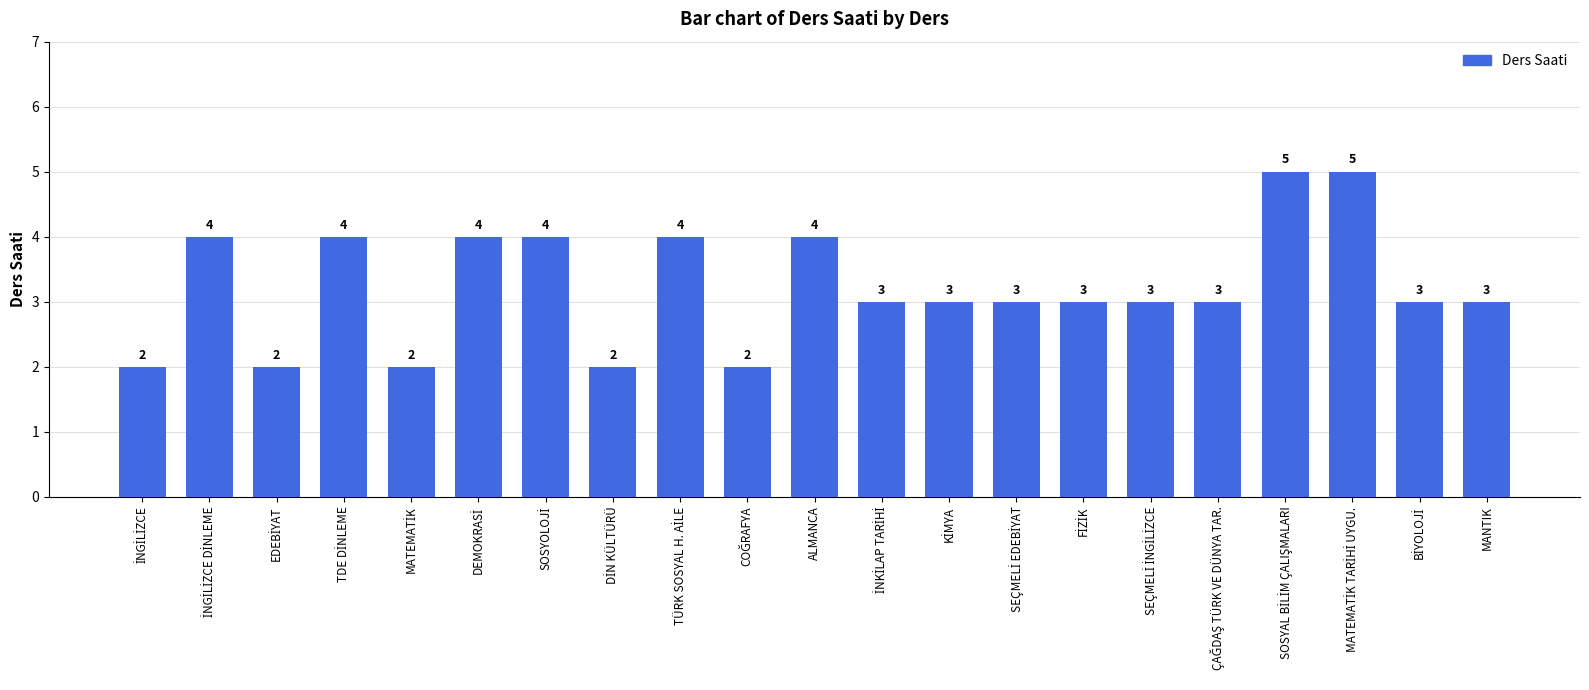

The chart shows a value of 4 at ALMANCA. True or false?

True